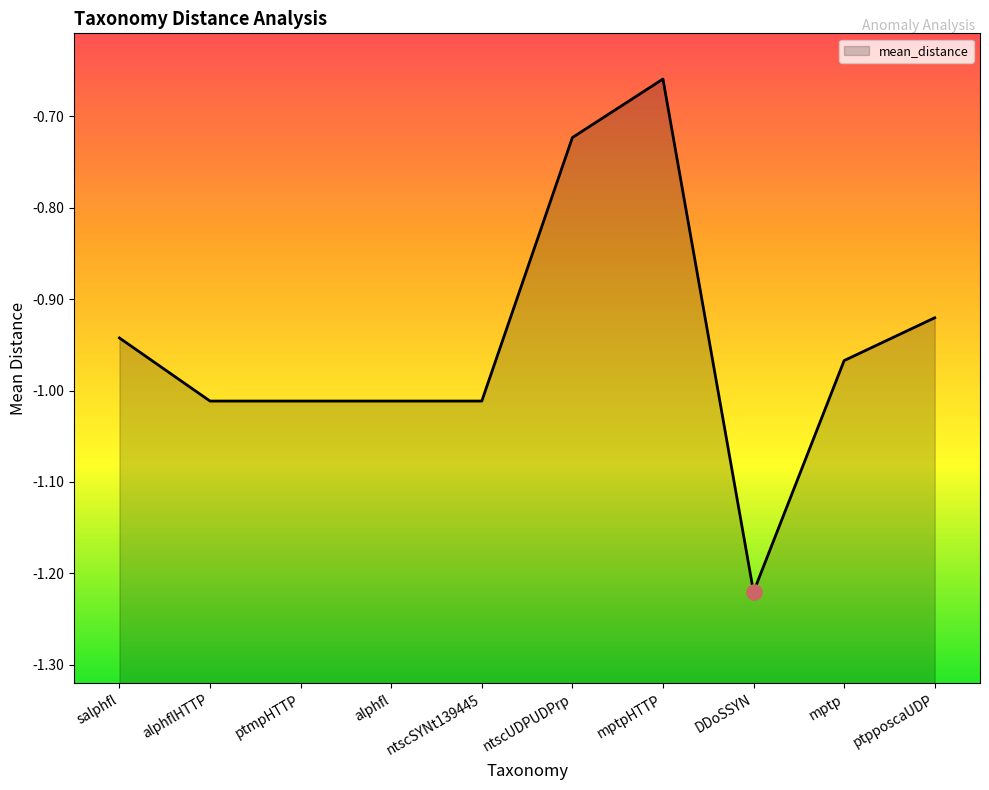

What is the change in value from salphfl to ptmpHTTP?

-0.1